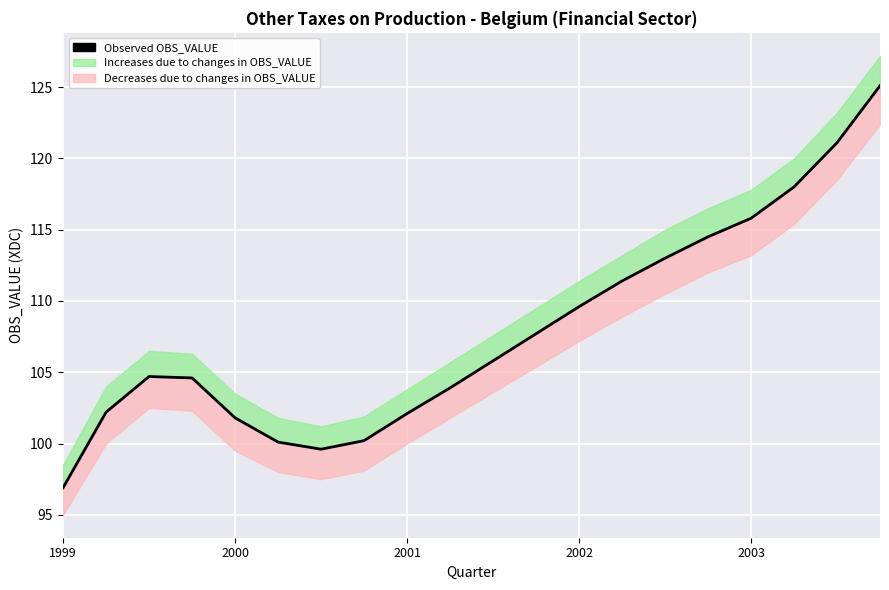

Is this an area chart (filled region under the line)?

No